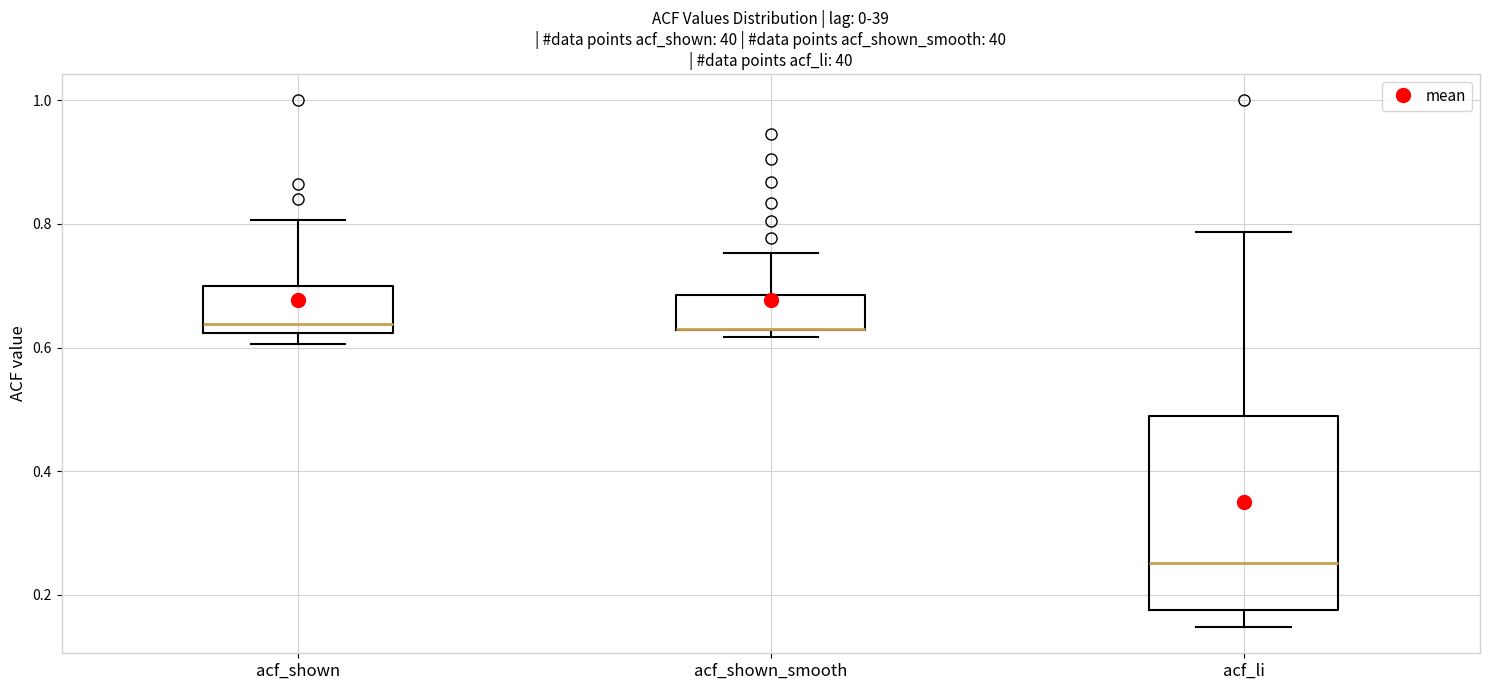

Which box is the tallest, from its lower edge to its upper edge?

acf_li